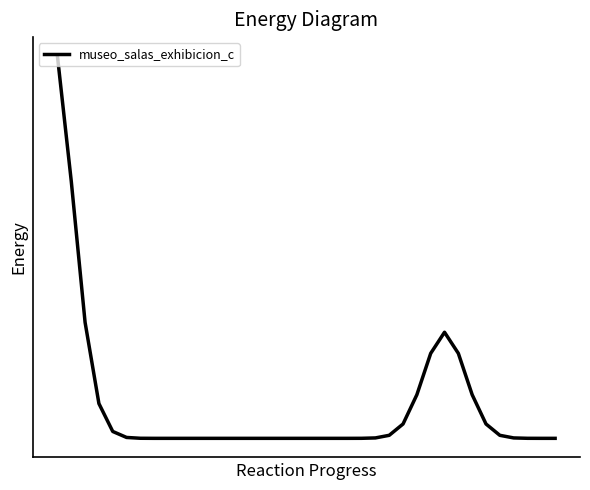

Is this an area chart (filled region under the line)?

No